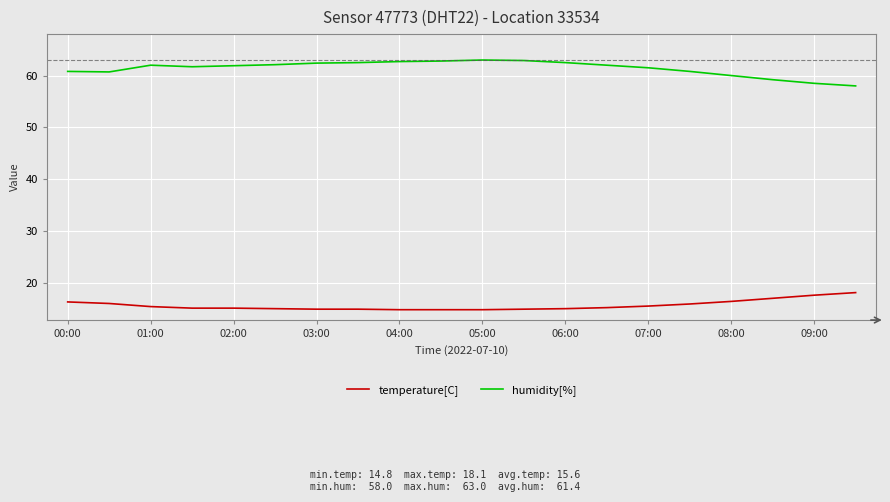

Rank the series by their average value, from highest to lowest.

humidity[%], temperature[C]